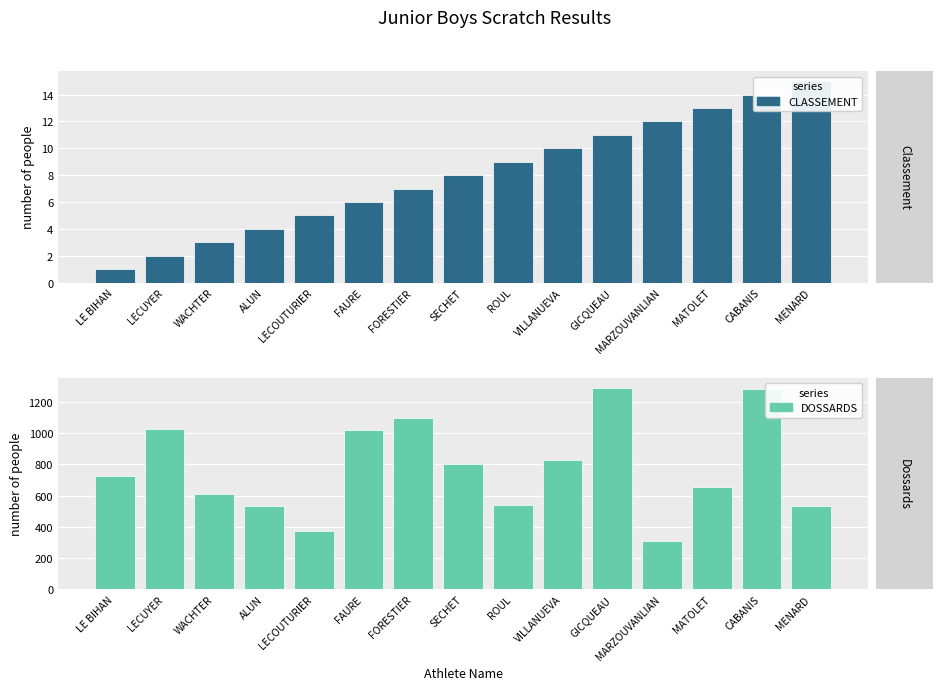

Are the bars grouped side by side (vs. stacked)?

Yes